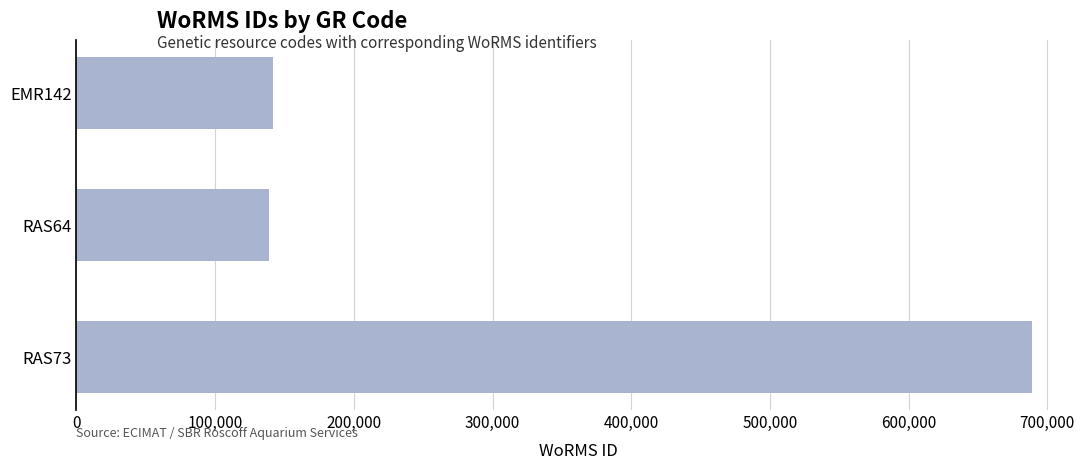

The value at RAS64 is 88647. True or false?

False